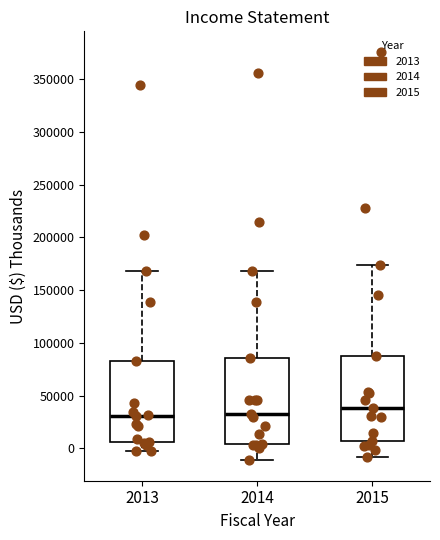

Which box has the highest median line?

2015